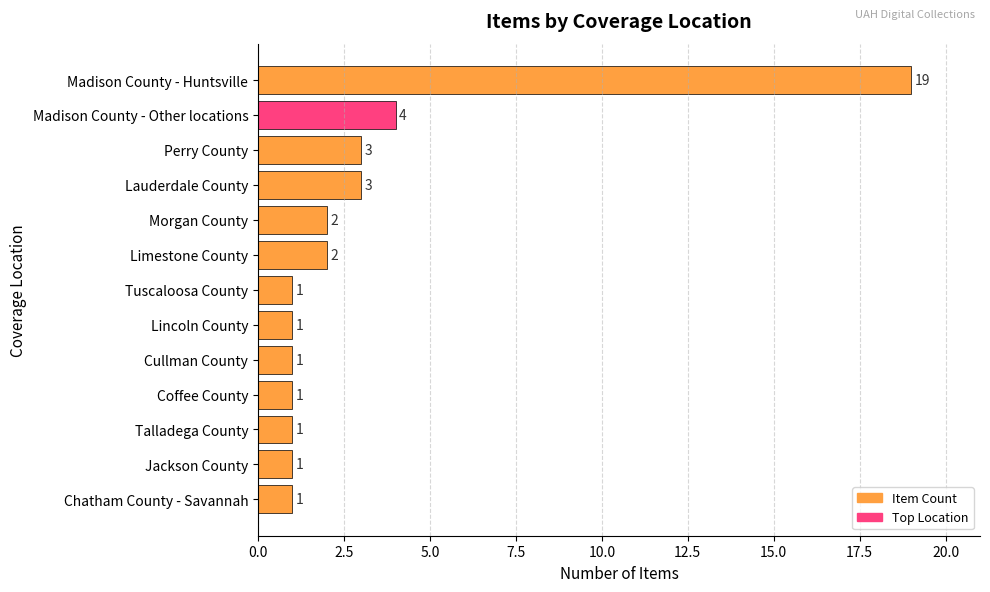

What is the sum of all values?

40